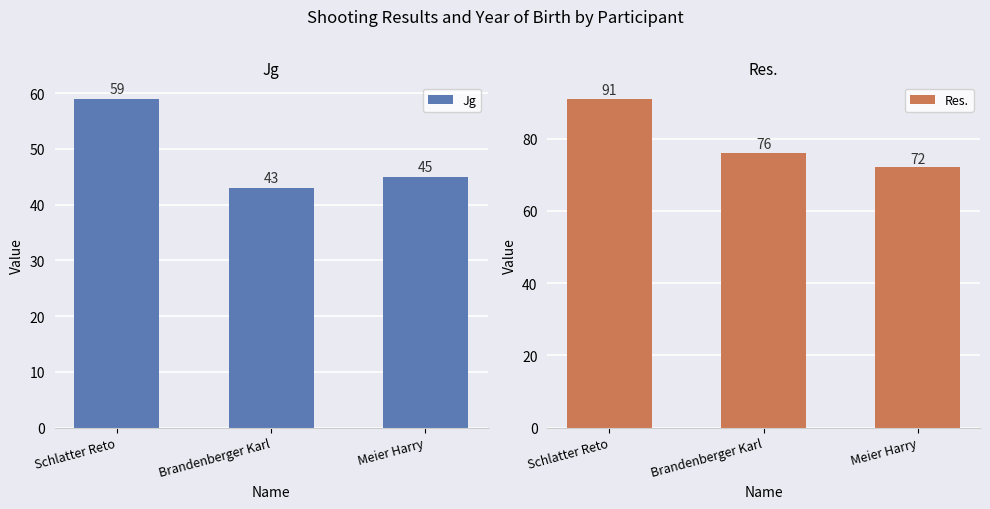

What is the sum of all Res. values?

239